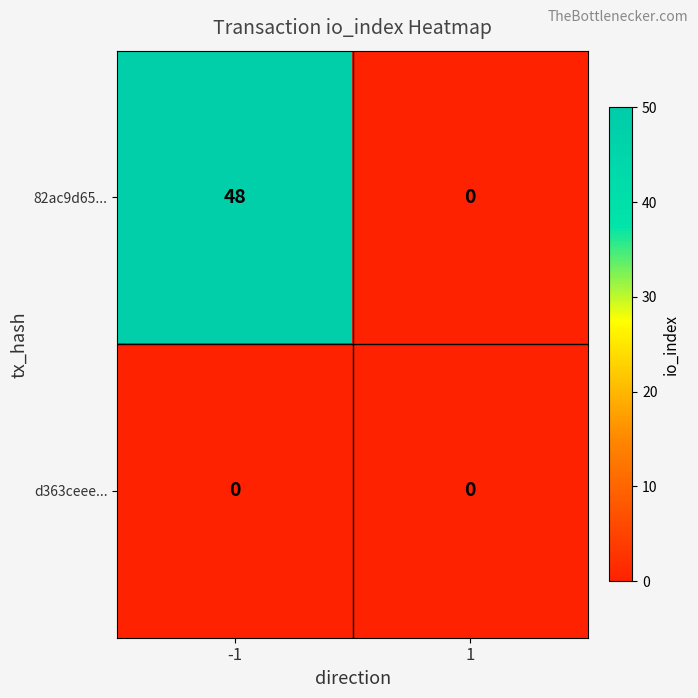

Is it true that 82ac9d65... equals 76 at -1?

False